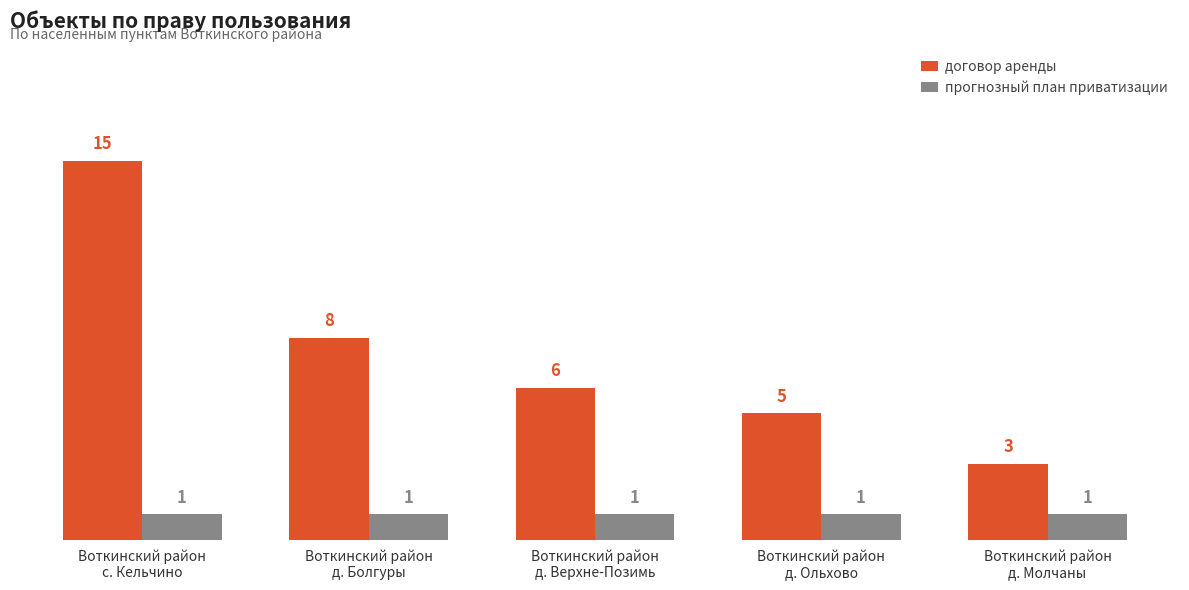

List the labels in order of договор аренды value, largest first.

Воткинский район
с. Кельчино, Воткинский район
д. Болгуры, Воткинский район
д. Верхне-Позимь, Воткинский район
д. Ольхово, Воткинский район
д. Молчаны